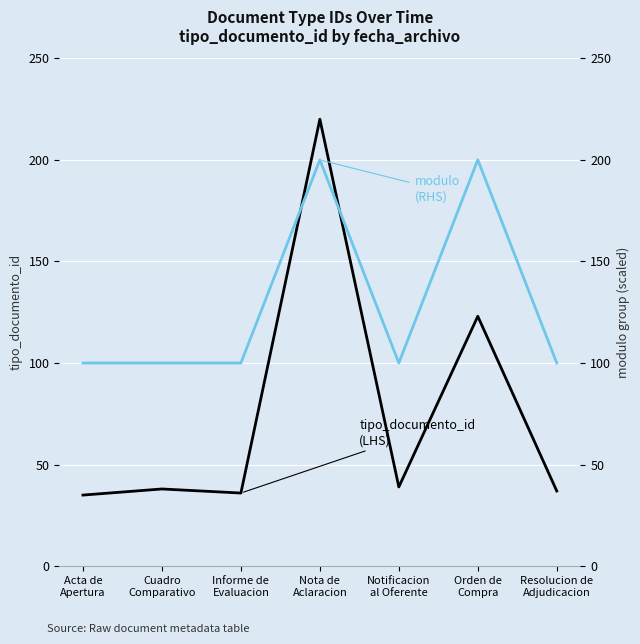

At which category is the sum across all series the highest?

Nota de
Aclaracion